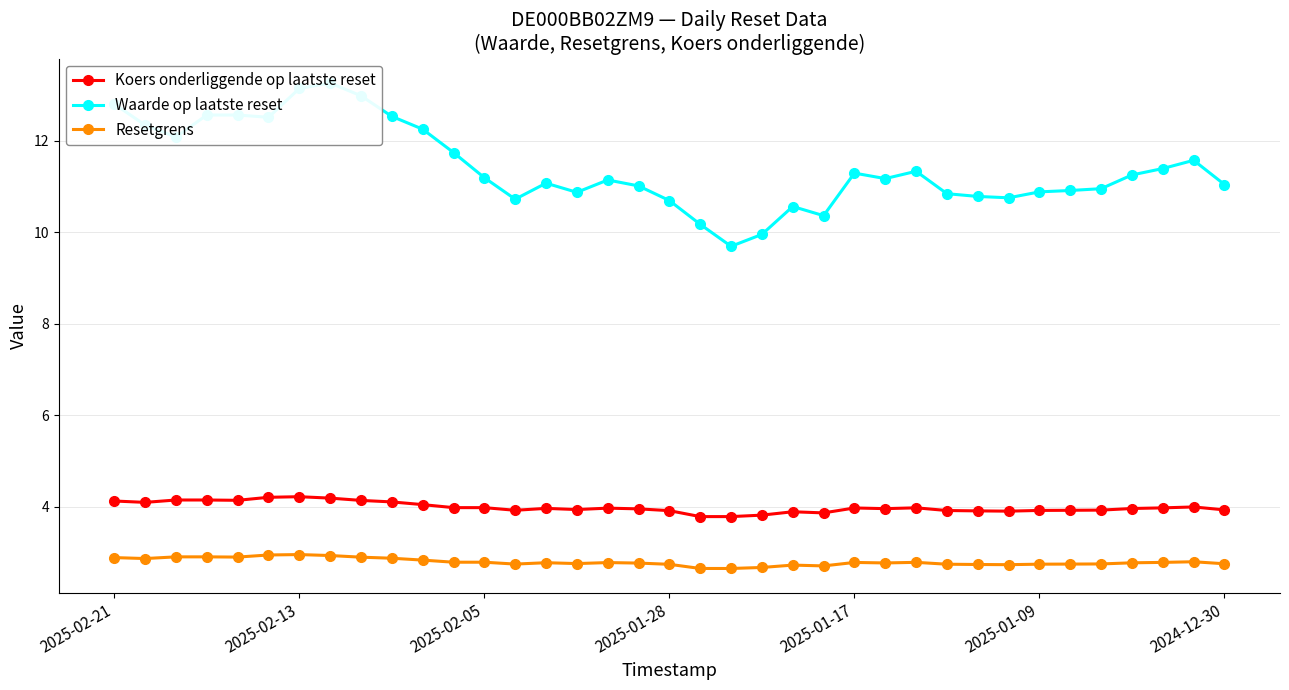

True or false: Resetgrens and Koers onderliggende op laatste reset intersect in this chart.

False